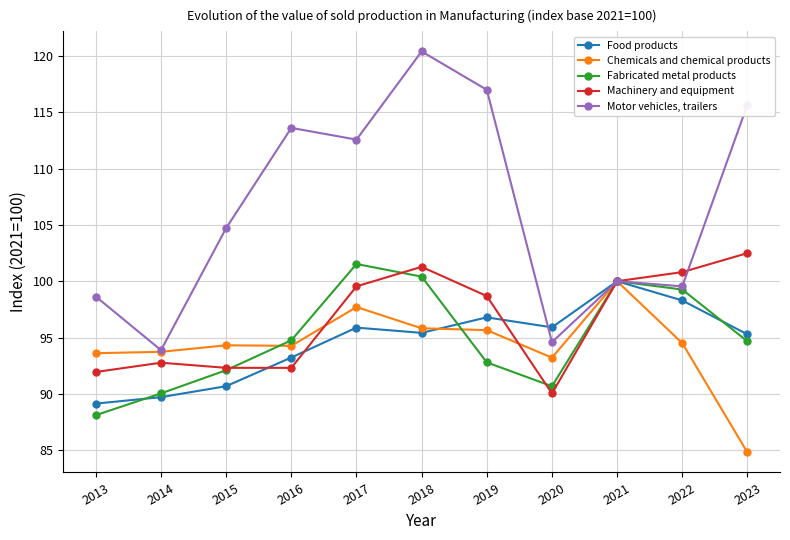

Rank the series at 2013 from lowest to highest value.

Fabricated metal products, Food products, Machinery and equipment, Chemicals and chemical products, Motor vehicles, trailers